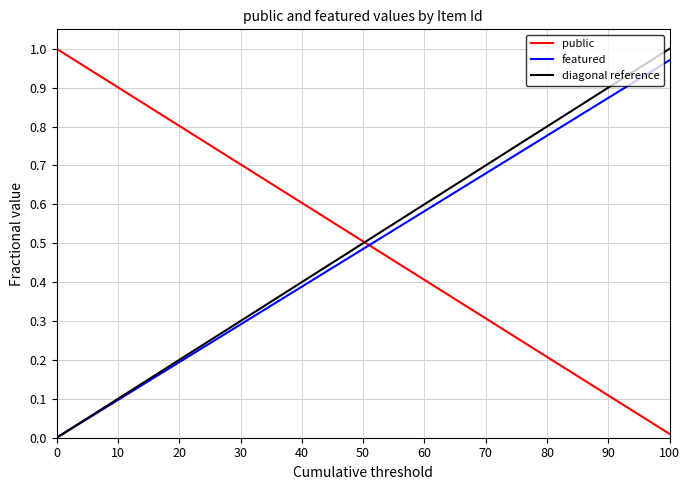

At how many categories does at least one series exceed 0?

34